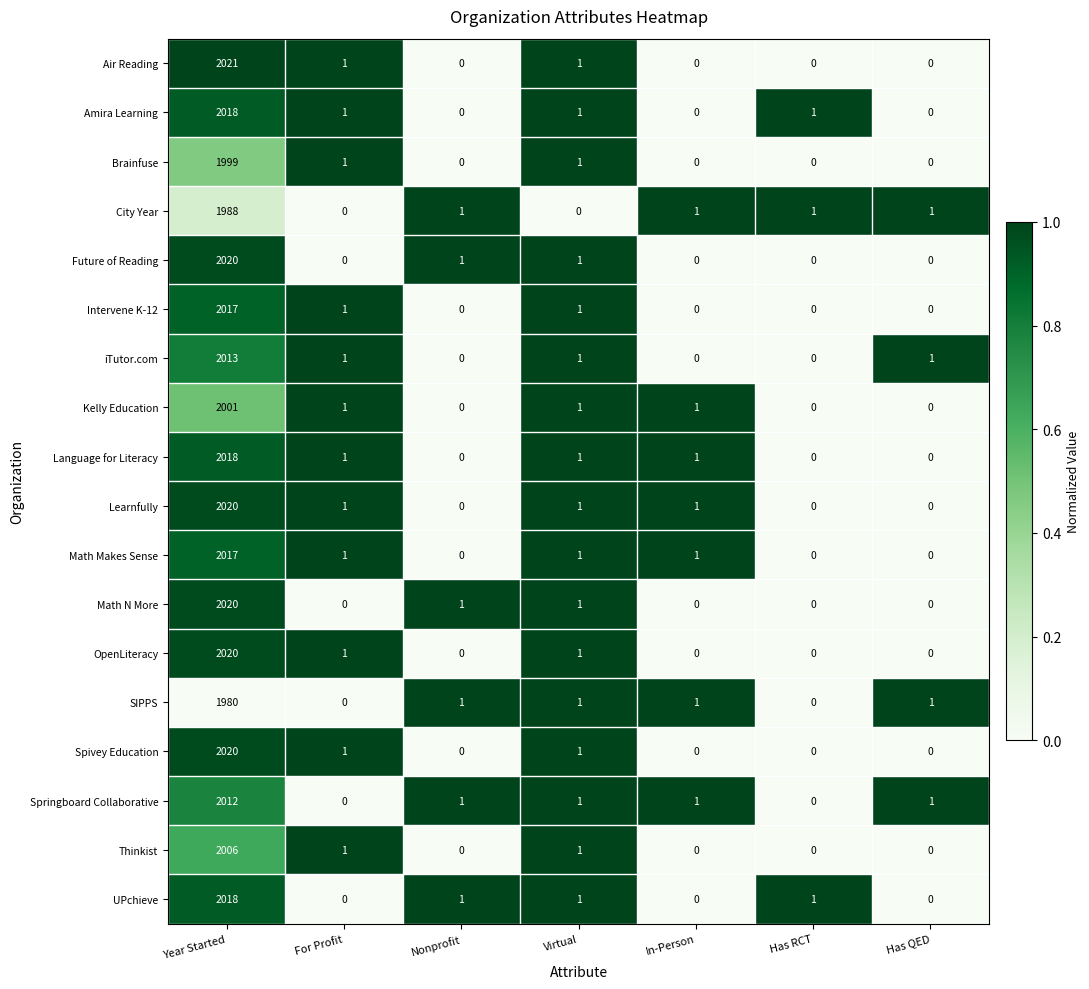

Is it true that Brainfuse equals 0 at Has QED?

True